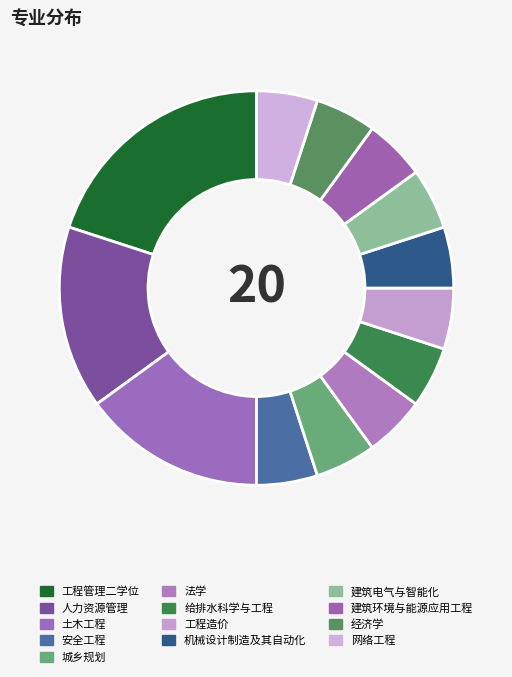

Does 网络工程 represent more than half of the total?

No